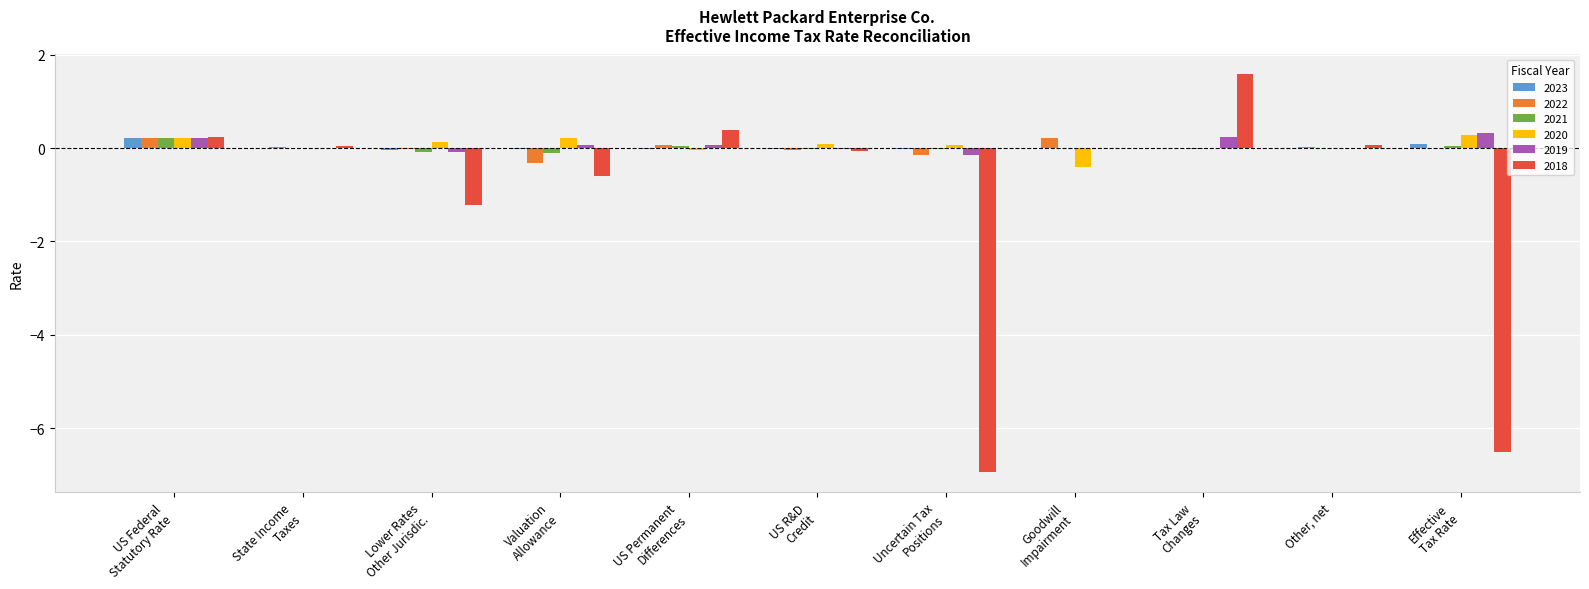

What is the greatest value displayed?

1.6